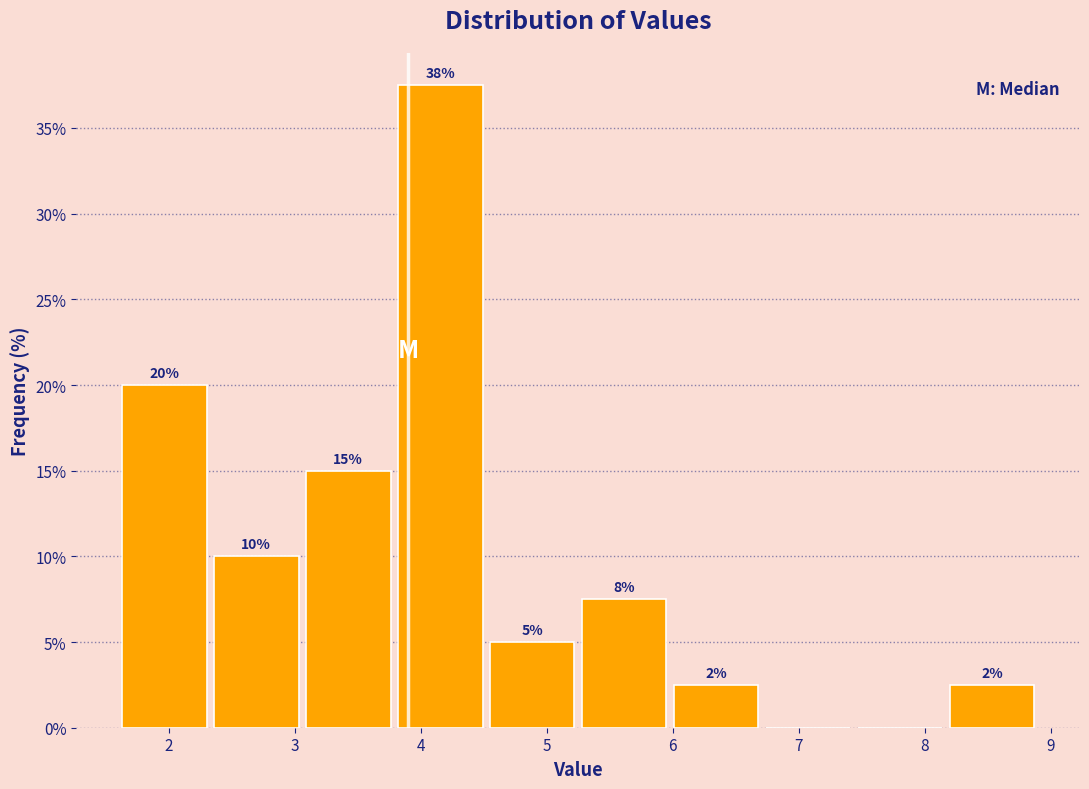

Over which range of the x-axis is the bar tallest?

3.79 to 4.52